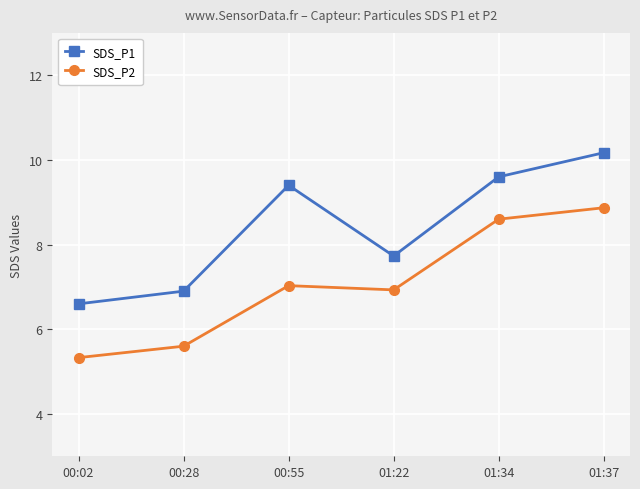

Rank the series by their average value, from lowest to highest.

SDS_P2, SDS_P1